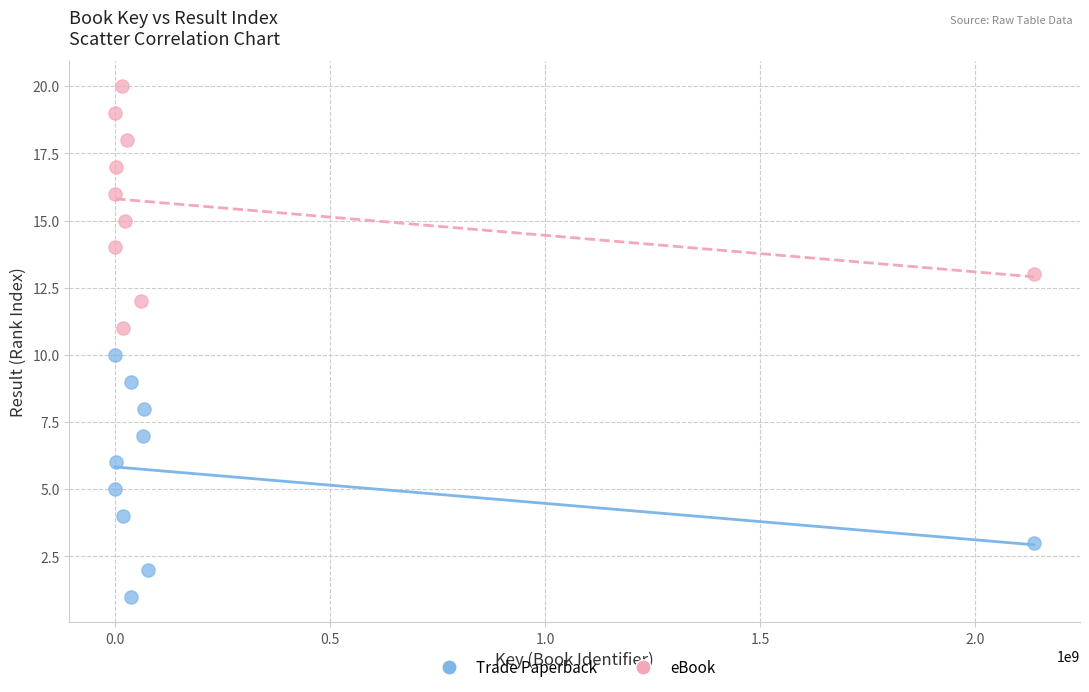

Which series reaches the minimum Y coordinate?

Trade Paperback